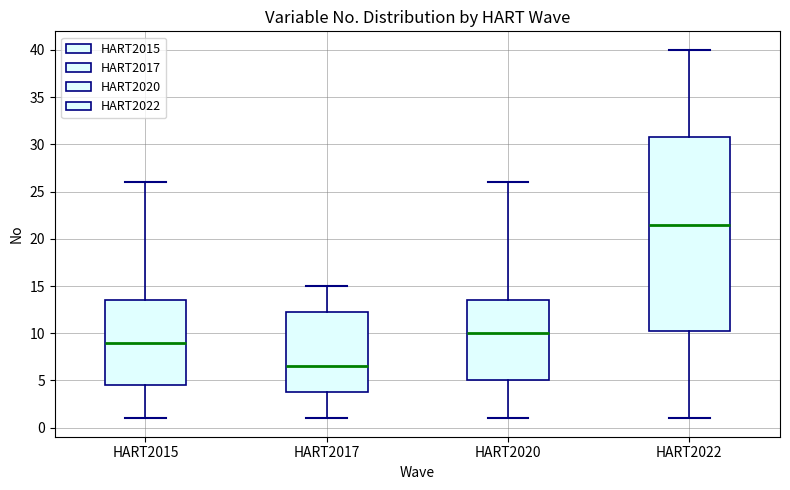

Reading left to right, transcribe this box plot: for each box, give where its median line is, the range the box spans, and where its two whiskers end, as read against the y-axis. The values are not printed on the chart, so give them approximately, as read against the axis.

HART2015: median 9.0, box 4.5 to 13.5, whiskers 1.0 to 26.0
HART2017: median 6.5, box 4.0 to 12.5, whiskers 1.0 to 15.0
HART2020: median 10.0, box 5.0 to 13.5, whiskers 1.0 to 26.0
HART2022: median 21.5, box 10.5 to 31.0, whiskers 1.0 to 40.0